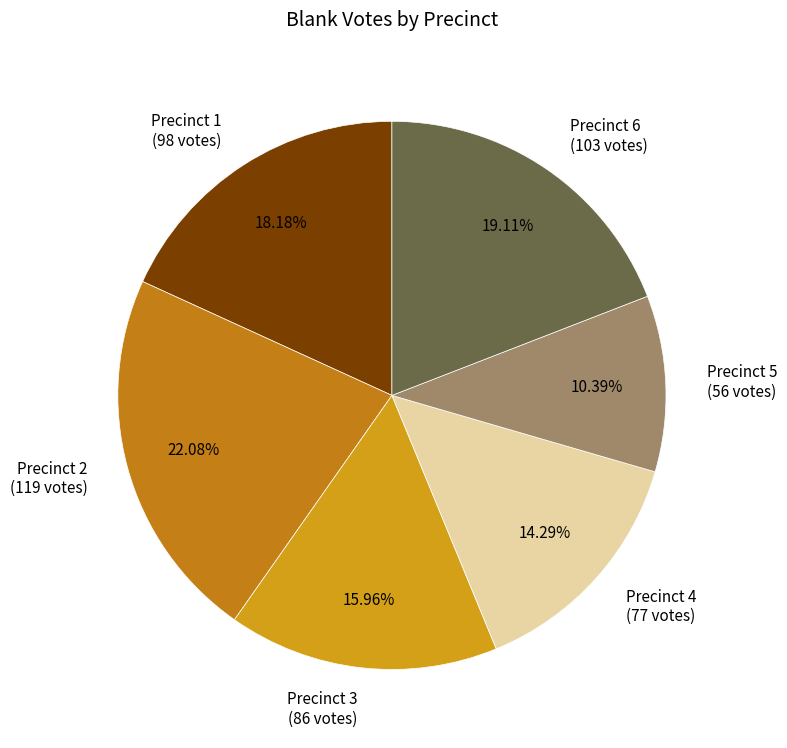

How many segments does this pie chart have?

6